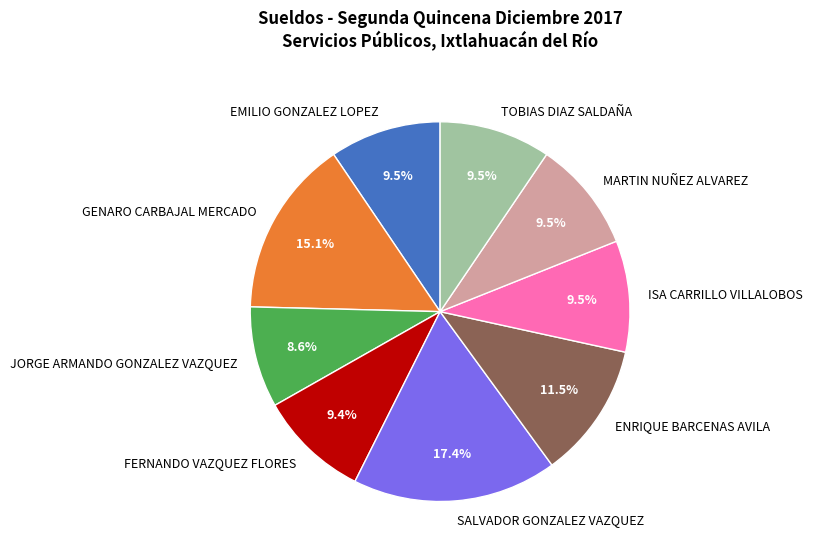

What percentage is the SALVADOR GONZALEZ VAZQUEZ slice, to the nearest percent?

17%